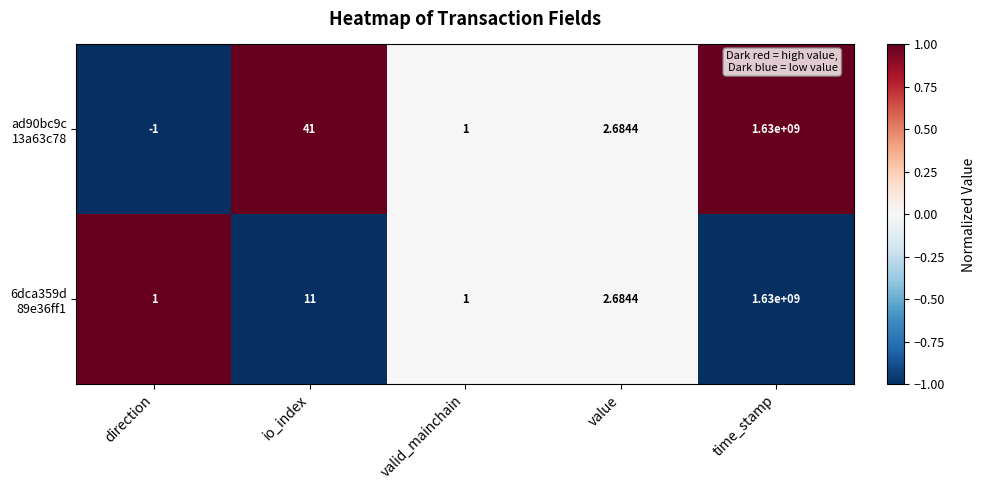

At which category is the sum across all series the highest?

time_stamp